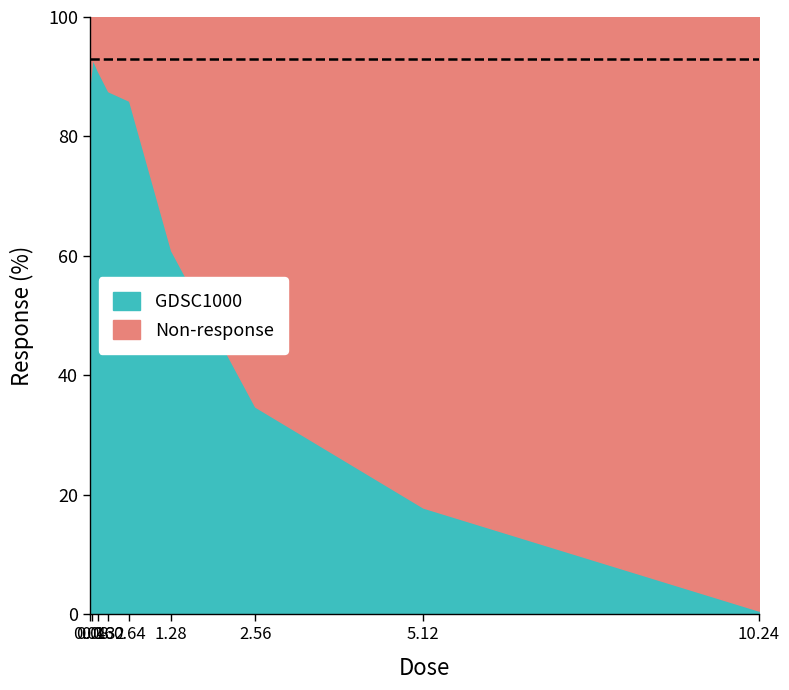

Rank the categories by value from lowest to highest.

10.24, 5.12, 2.56, 1.28, 0.64, 0.32, 0.04, 0.16, 0.08